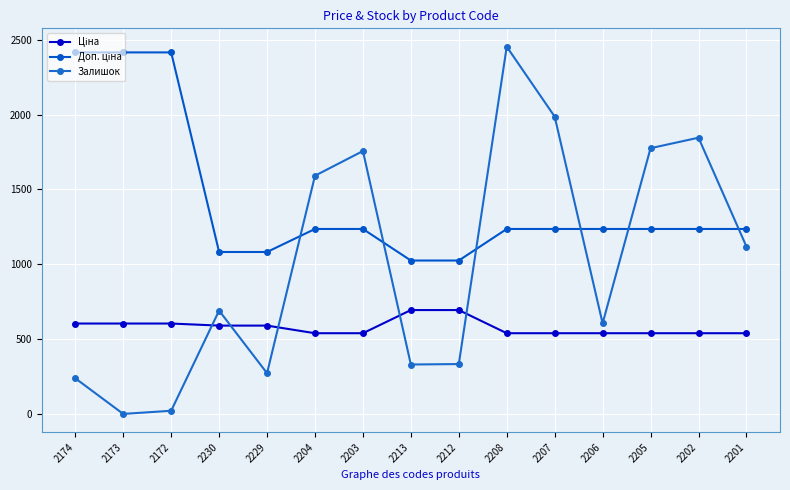

At which category is the sum across all series the highest?

2208